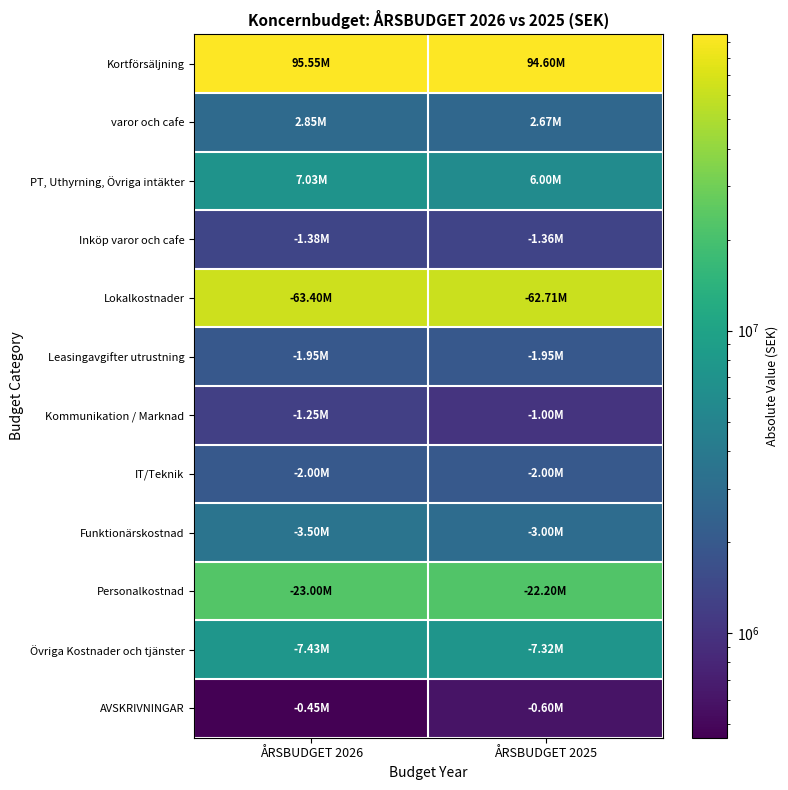

Reading left to right, list all the values displayed in this chart.

Kortförsäljning: ÅRSBUDGET 2026=95550000	ÅRSBUDGET 2025=94600000
varor och cafe: ÅRSBUDGET 2026=2845000	ÅRSBUDGET 2025=2672000
PT, Uthyrning, Övriga intäkter: ÅRSBUDGET 2026=7025000	ÅRSBUDGET 2025=6000000
Inköp varor och cafe: ÅRSBUDGET 2026=1380000	ÅRSBUDGET 2025=1356000
Lokalkostnader: ÅRSBUDGET 2026=63400000	ÅRSBUDGET 2025=62713000
Leasingavgifter utrustning: ÅRSBUDGET 2026=1950000	ÅRSBUDGET 2025=1951000
Kommunikation / Marknad: ÅRSBUDGET 2026=1250000	ÅRSBUDGET 2025=1000000
IT/Teknik: ÅRSBUDGET 2026=2000000	ÅRSBUDGET 2025=2000000
Funktionärskostnad: ÅRSBUDGET 2026=3500000	ÅRSBUDGET 2025=3000000
Personalkostnad: ÅRSBUDGET 2026=23000000	ÅRSBUDGET 2025=22200000
Övriga Kostnader och tjänster: ÅRSBUDGET 2026=7435000	ÅRSBUDGET 2025=7319000
AVSKRIVNINGAR: ÅRSBUDGET 2026=450000	ÅRSBUDGET 2025=600000